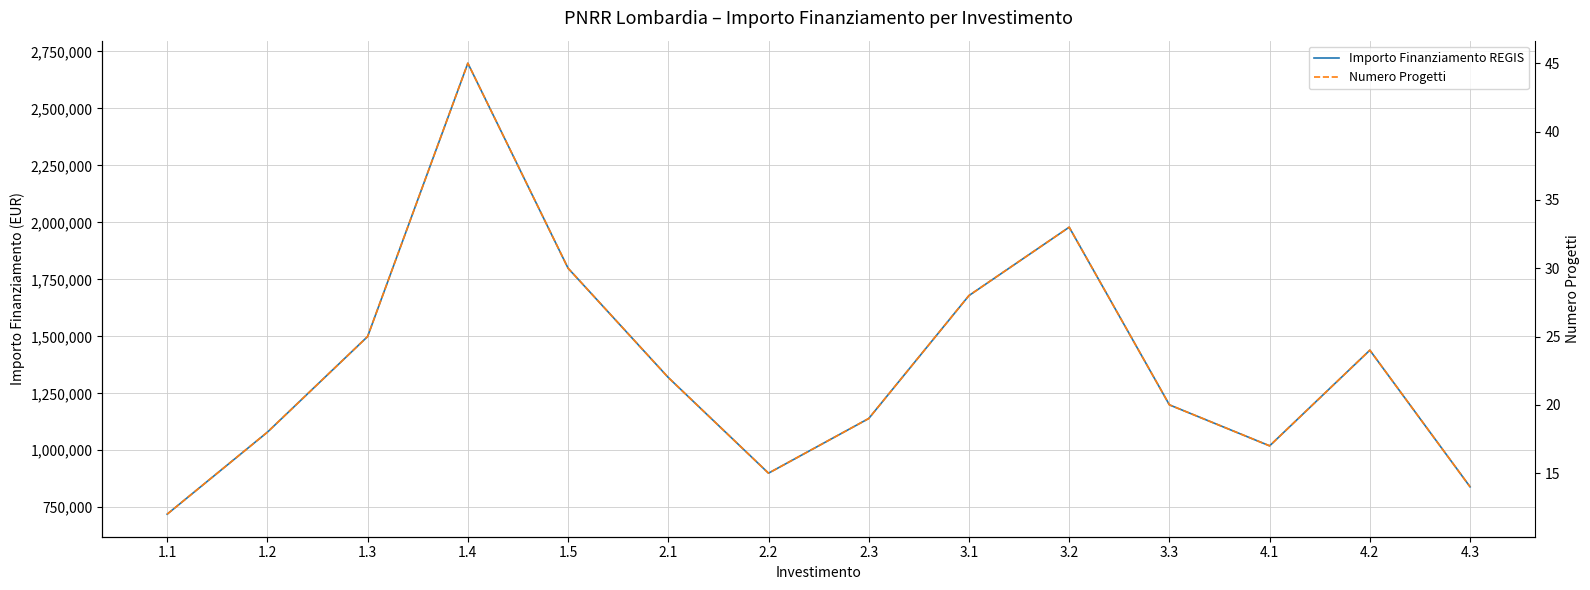

What is the value of the Numero Progetti point at the 11th from the left?

20